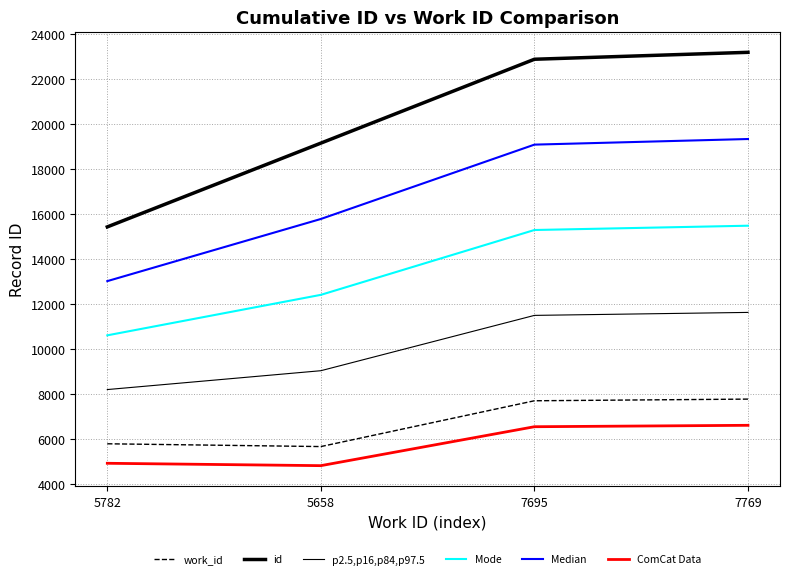

How many lines are shown in the chart?

6